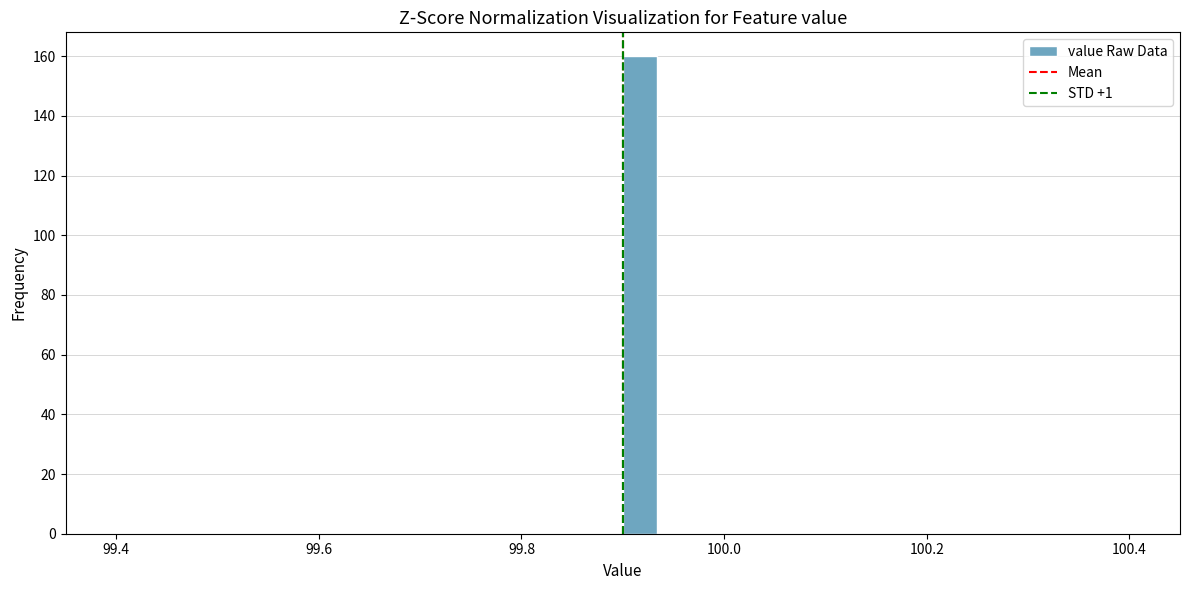

Around what value on the x-axis is the tallest bar? Give the approximate position of its centre, as read against the axis.

99.92